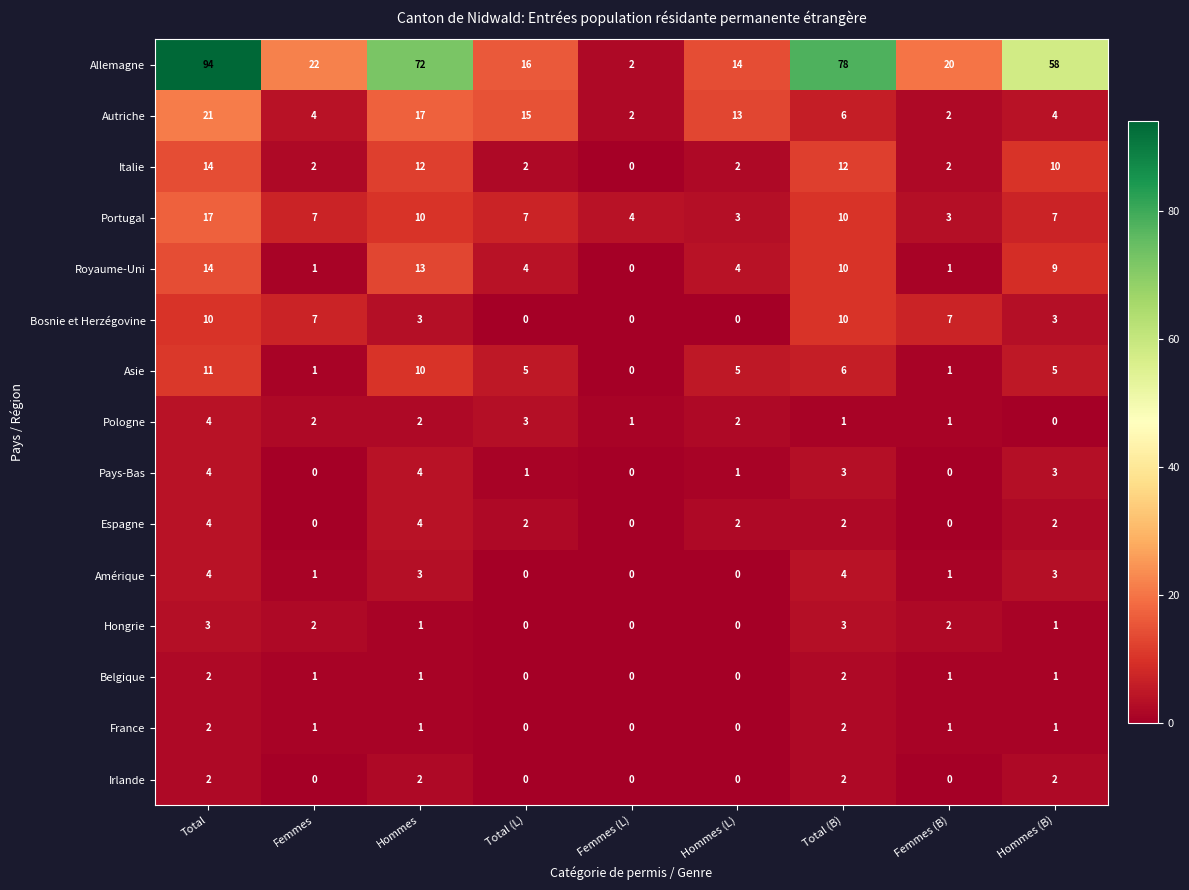

What is the highest value of the Autriche series?

21